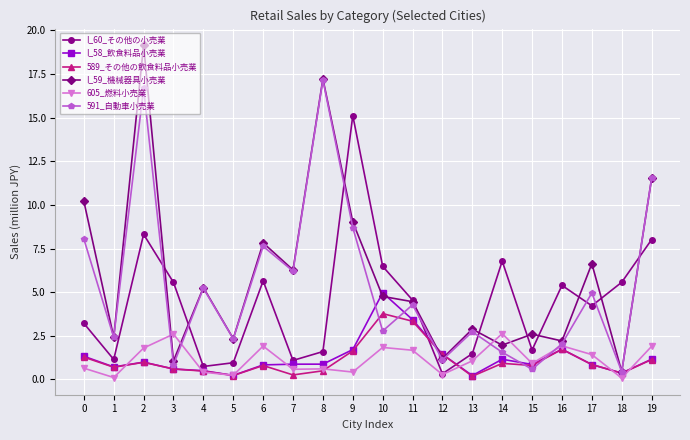

What is the difference between the 591_自動車小売業 values at 0 and 18?

7.6